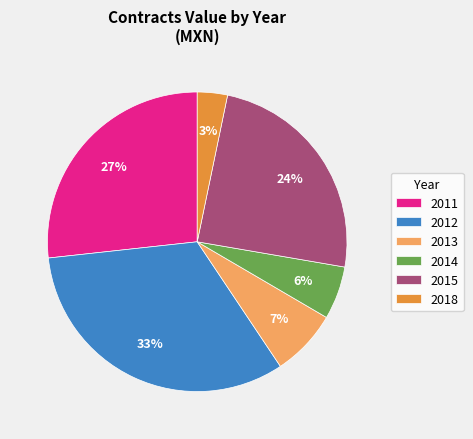

Which has a higher value, 2011 or 2013?

2011